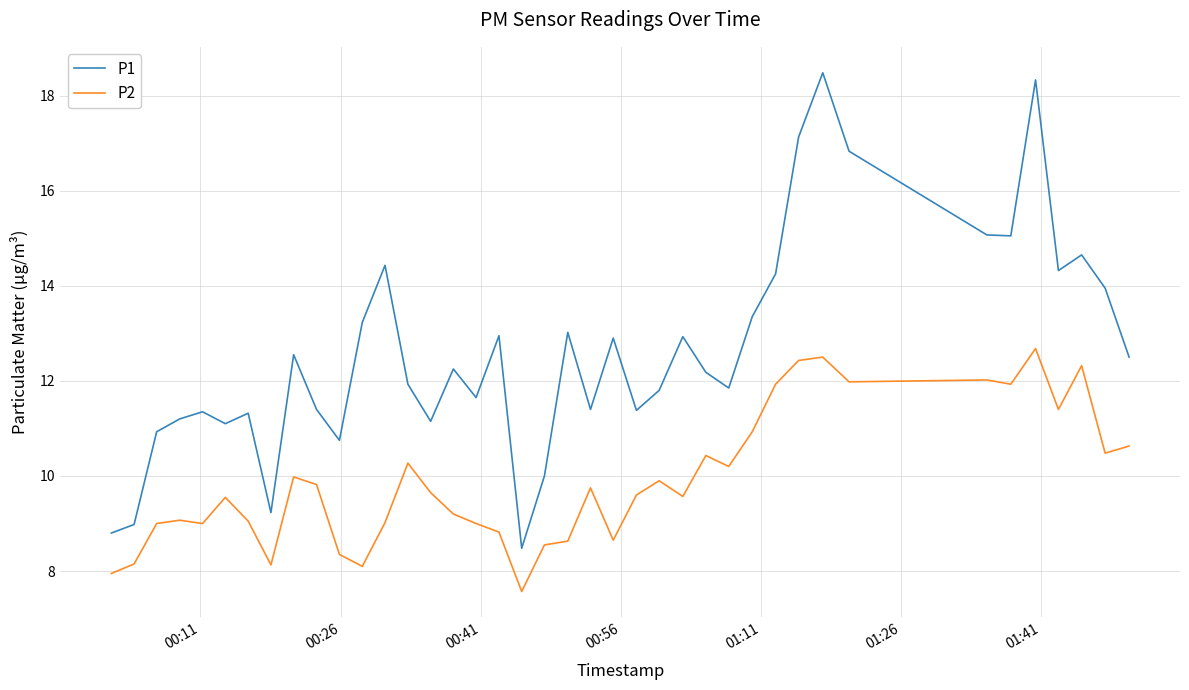

List the series in order of their overall mean, highest first.

P1, P2